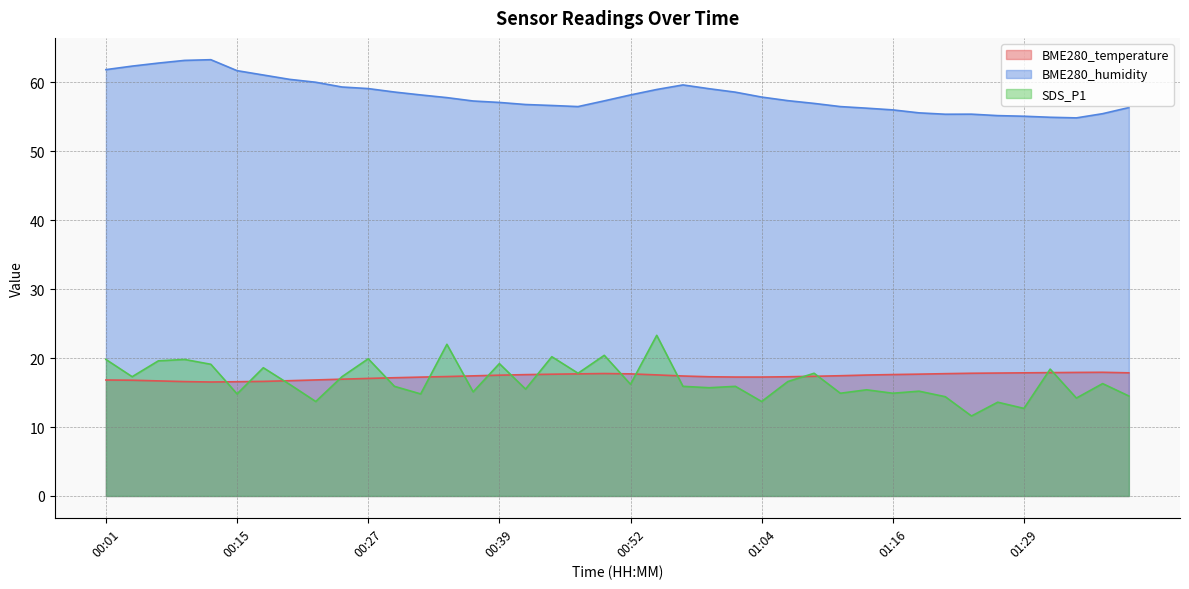

At which category is the sum across all series the highest?

00:54